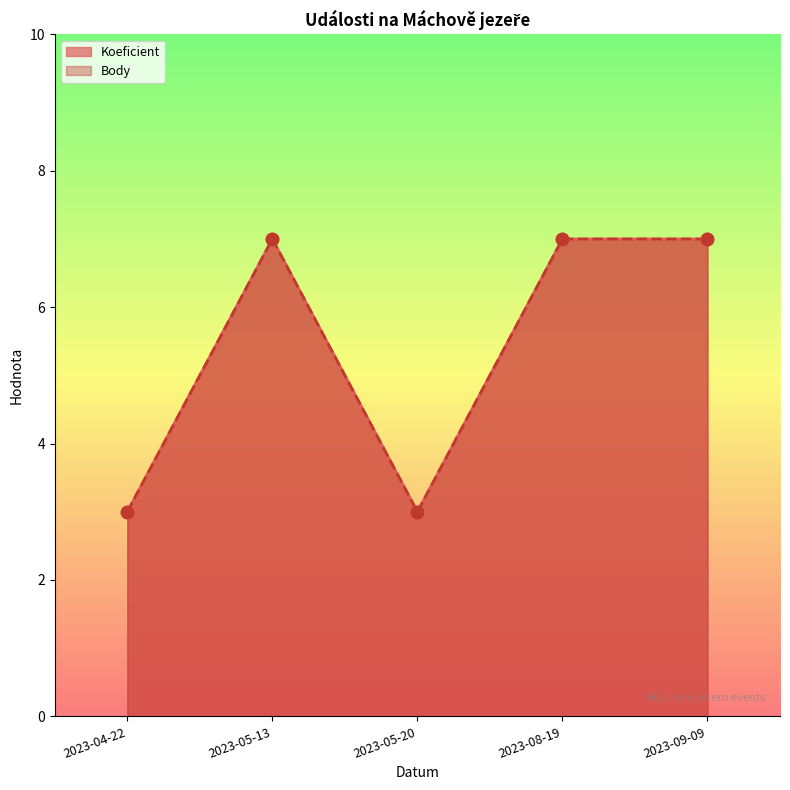

Which series contains the highest Y value?

Koeficient